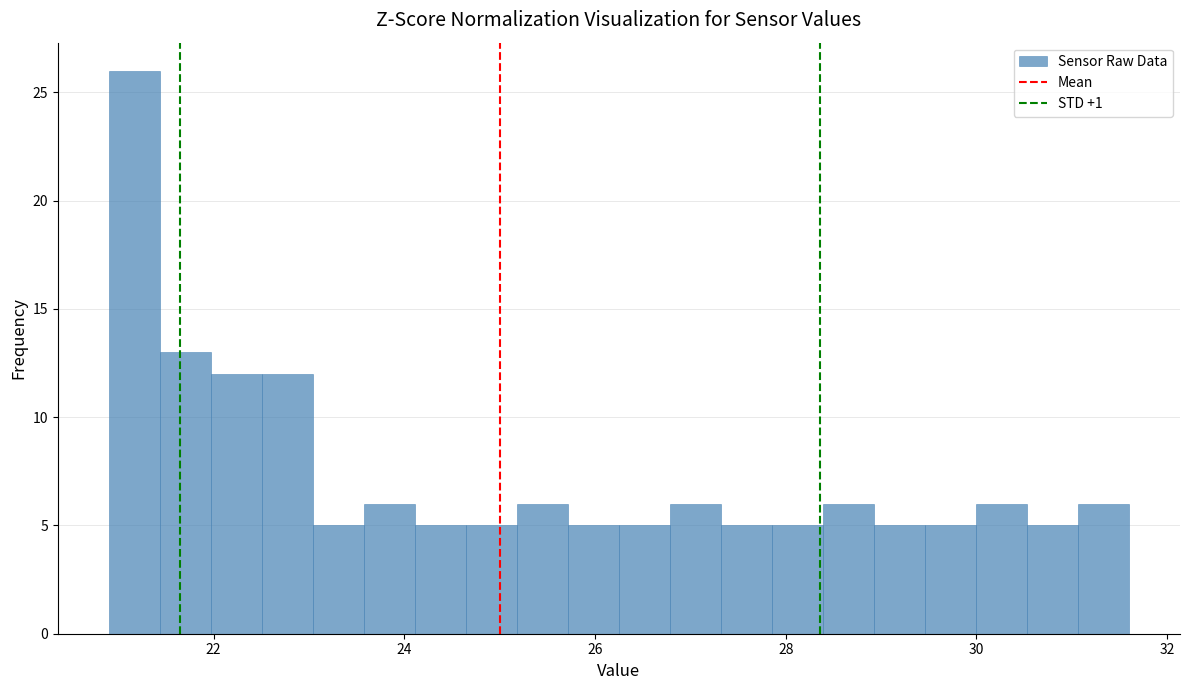

Around what value on the x-axis is the tallest bar? Give the approximate position of its centre, as read against the axis.

21.2